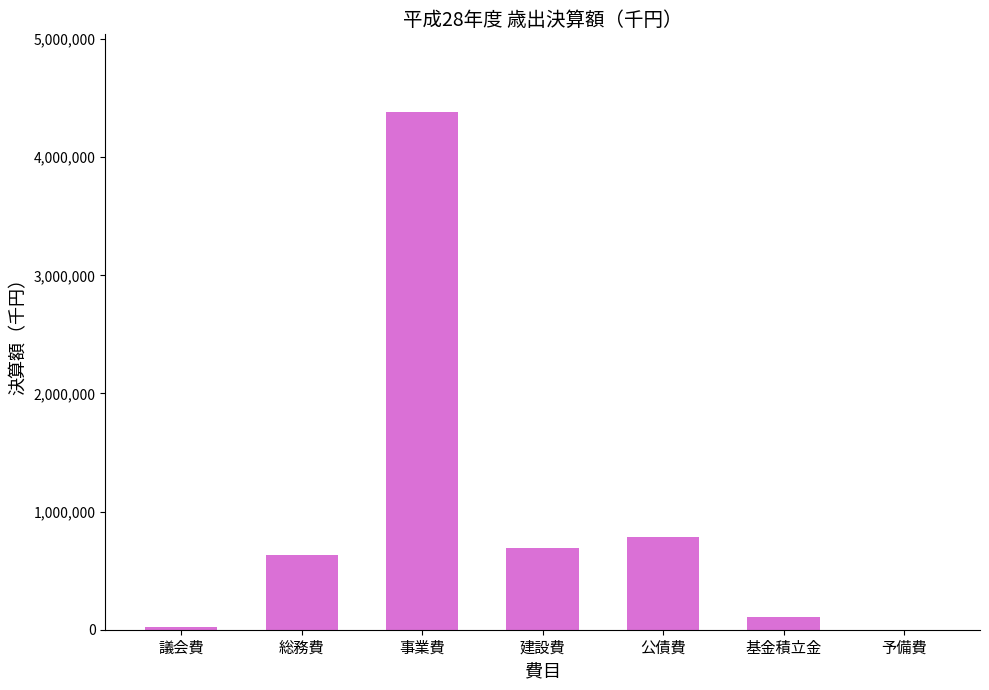

Approximately how many times larger is the value at 事業費 compared to 建設費?

6.3